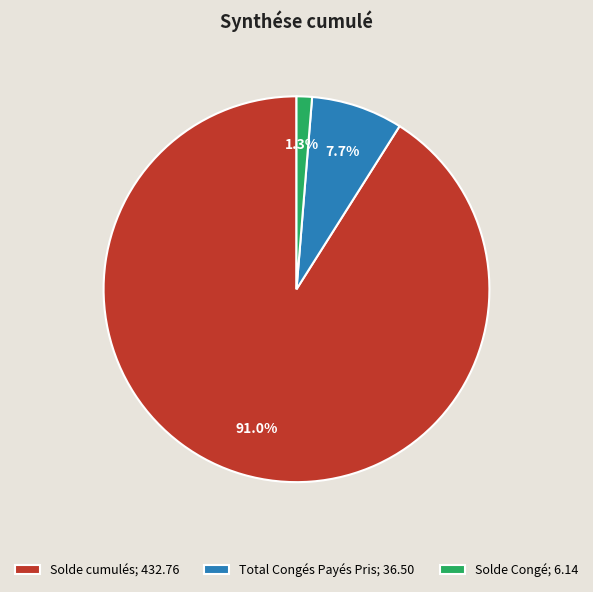

To the nearest percent, what is the difference between the largest and smallest slice percentages?

90%